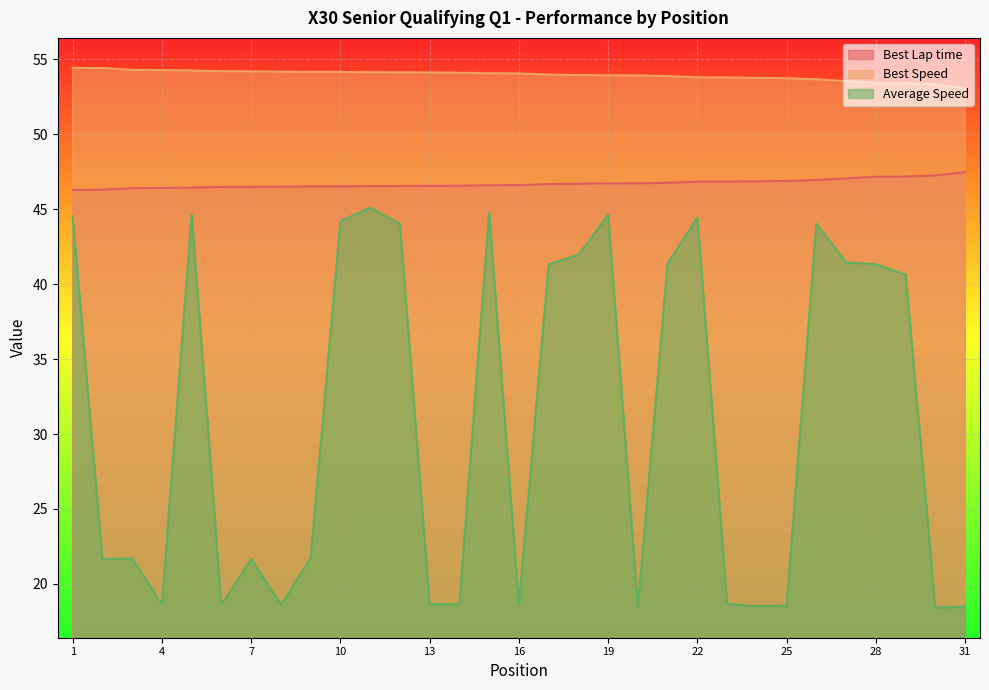

What is the difference between the Best Speed values at 11 and 26?

0.5